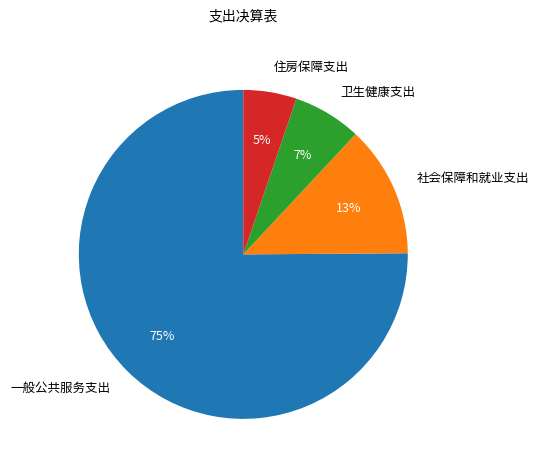

What is the smallest slice in the pie chart?

住房保障支出